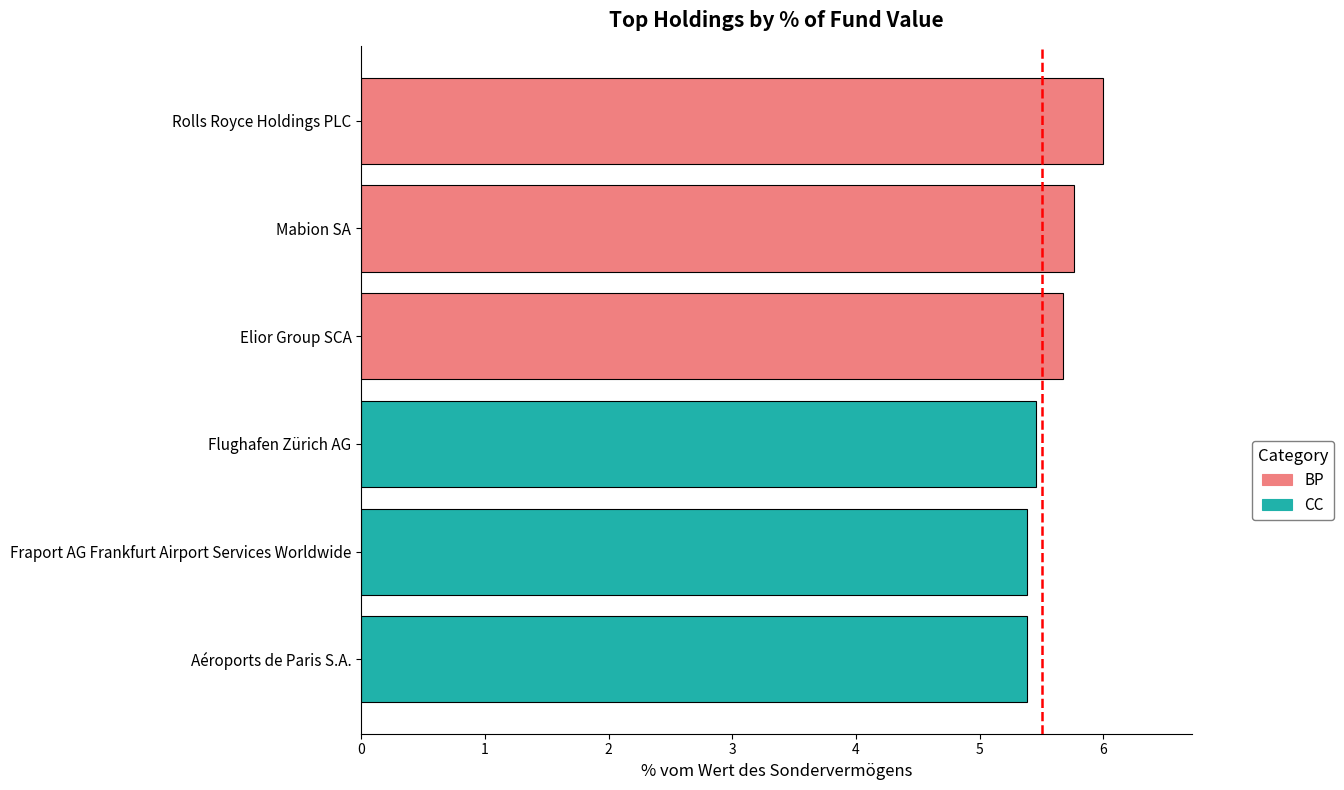

What is the average value?

5.6